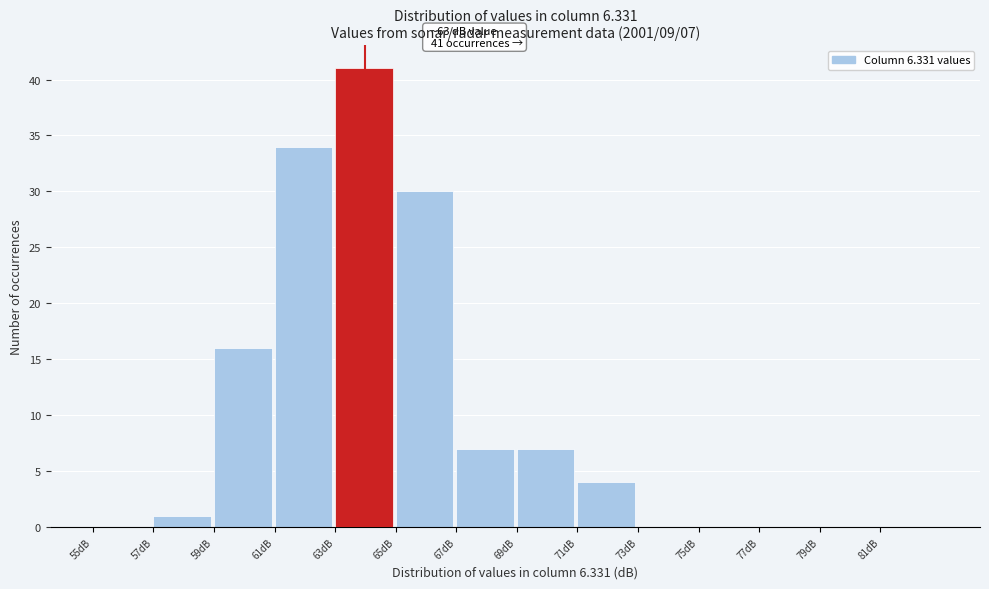

Which range on the x-axis has the tallest bar?

63 to 65